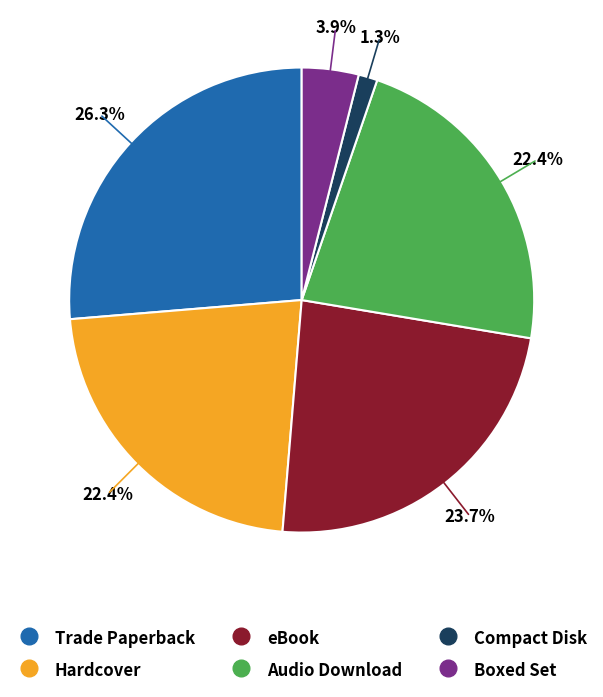

To the nearest percent, what is the difference between the largest and smallest slice percentages?

25%